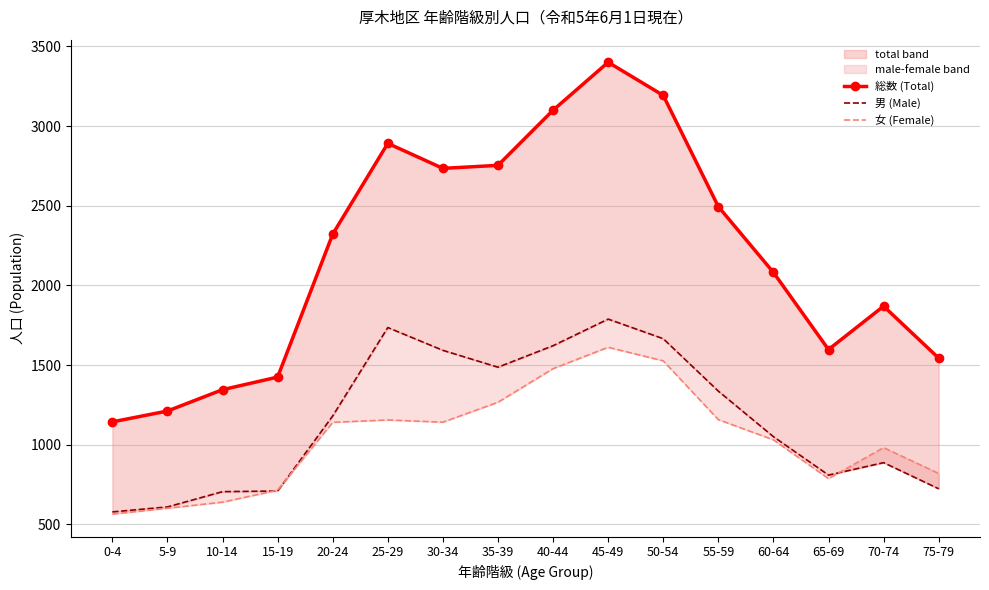

What is the sum of all 女 (Female) values?

16624